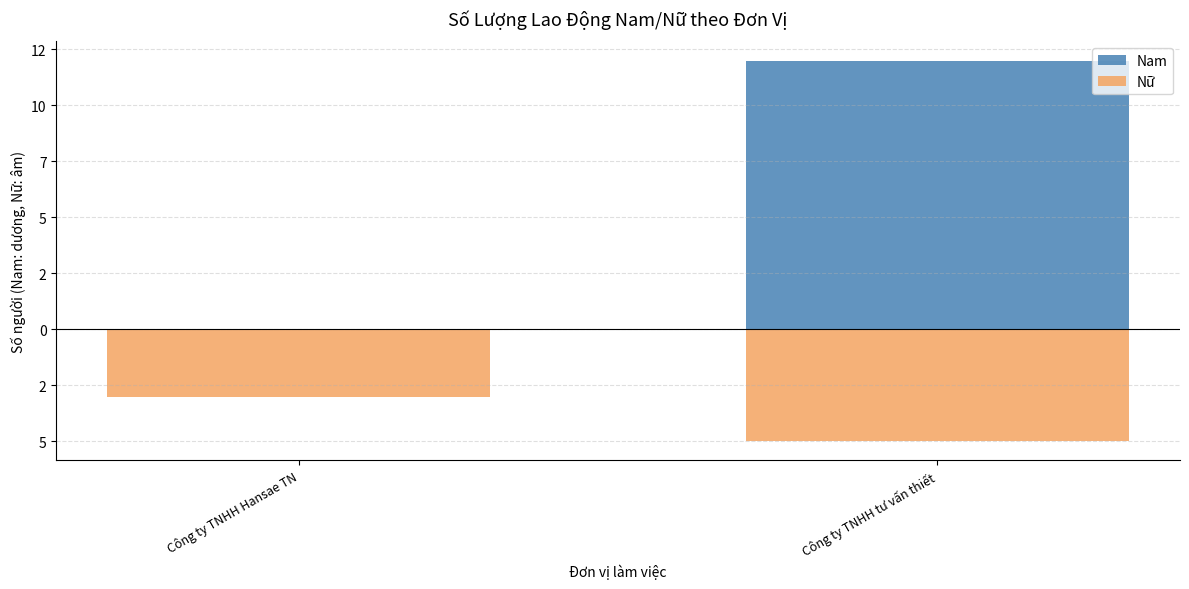

Which has a higher value, Công ty TNHH tư vấn thiết or Công ty TNHH Hansae TN?

Công ty TNHH tư vấn thiết